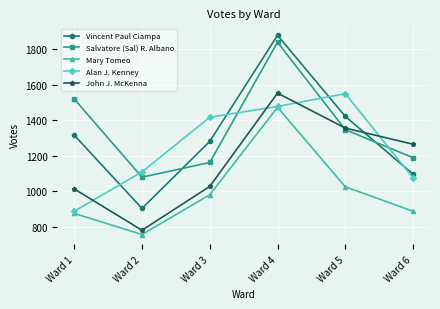

Is it true that John J. McKenna equals 1355 at Ward 5?

True